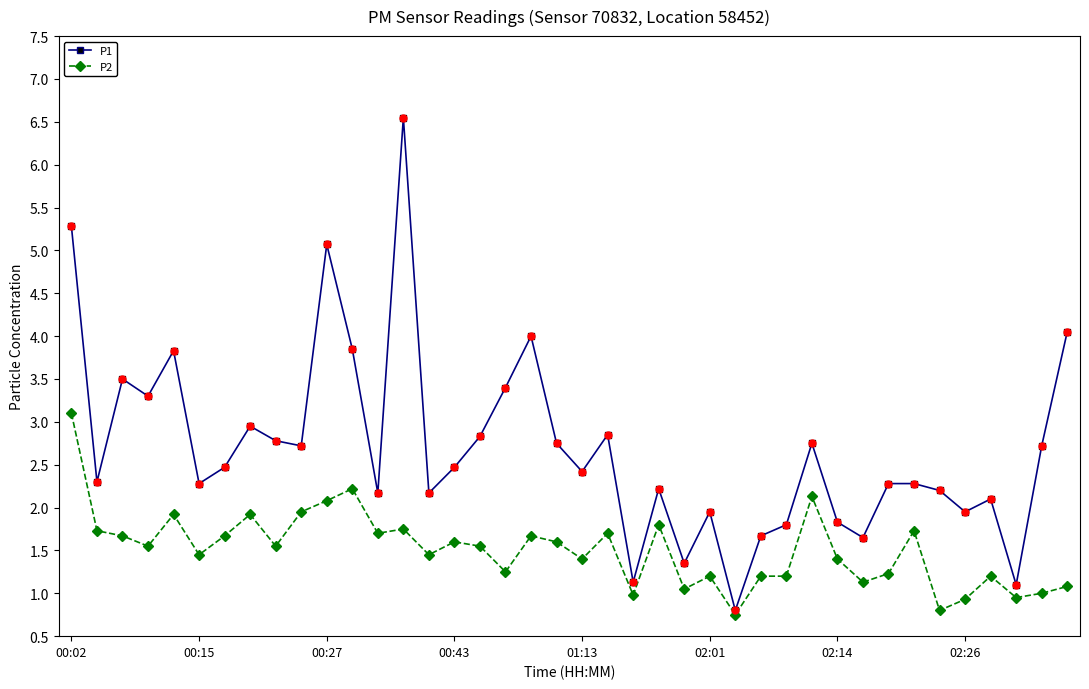

What is the average value of the P2 series?

1.5